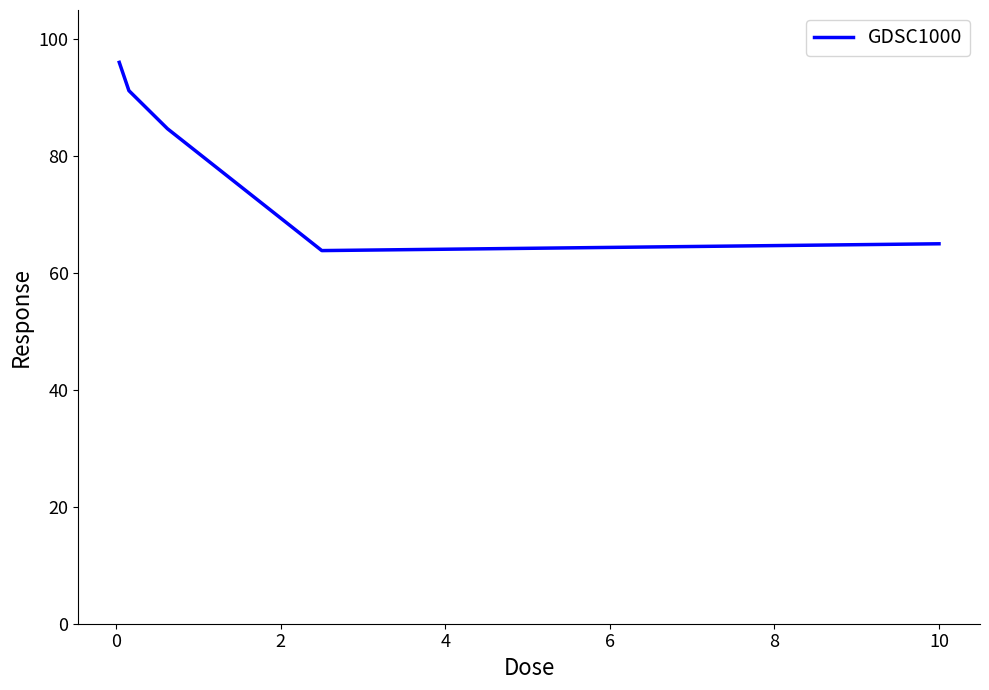

What is the minimum value shown in the chart?

63.8